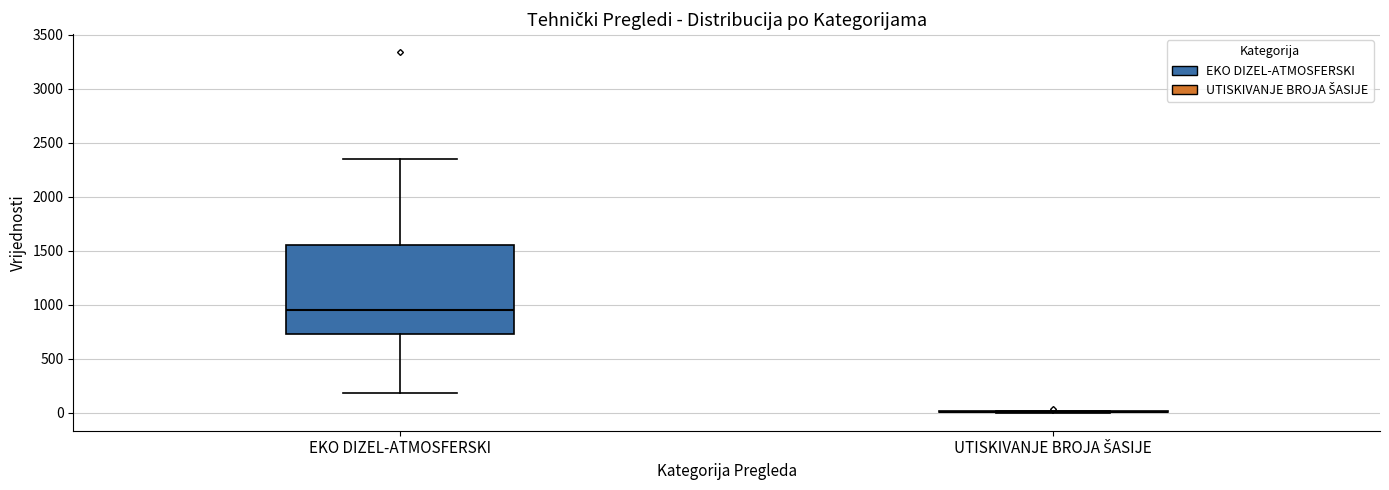

Reading left to right, transcribe this box plot: for each box, give where its median line is, the range the box spans, and where its two whiskers end, as read against the y-axis. The values are not printed on the chart, so give them approximately, as read against the axis.

EKO DIZEL-ATMOSFERSKI: median 950, box 750 to 1550, whiskers 200 to 2350
UTISKIVANJE BROJA ŠASIJE: box collapsed to a line at 0, whiskers 0 to 0